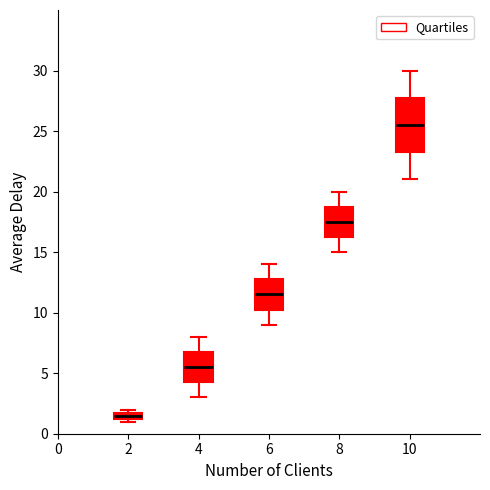

Where does the median line of the box at x = 8 sit on the y-axis? The values are not printed on the chart, so give them approximately, as read against the axis.

17.5